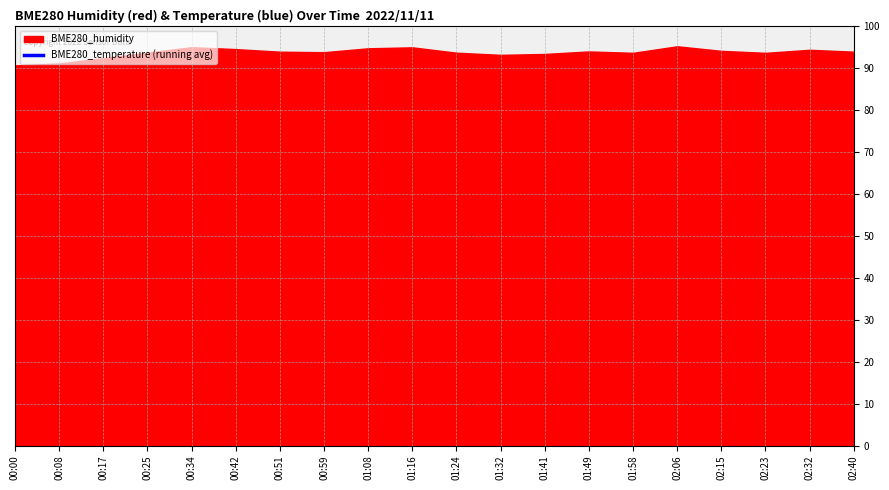

True or false: the data has more than 1 interior local peaks.

True